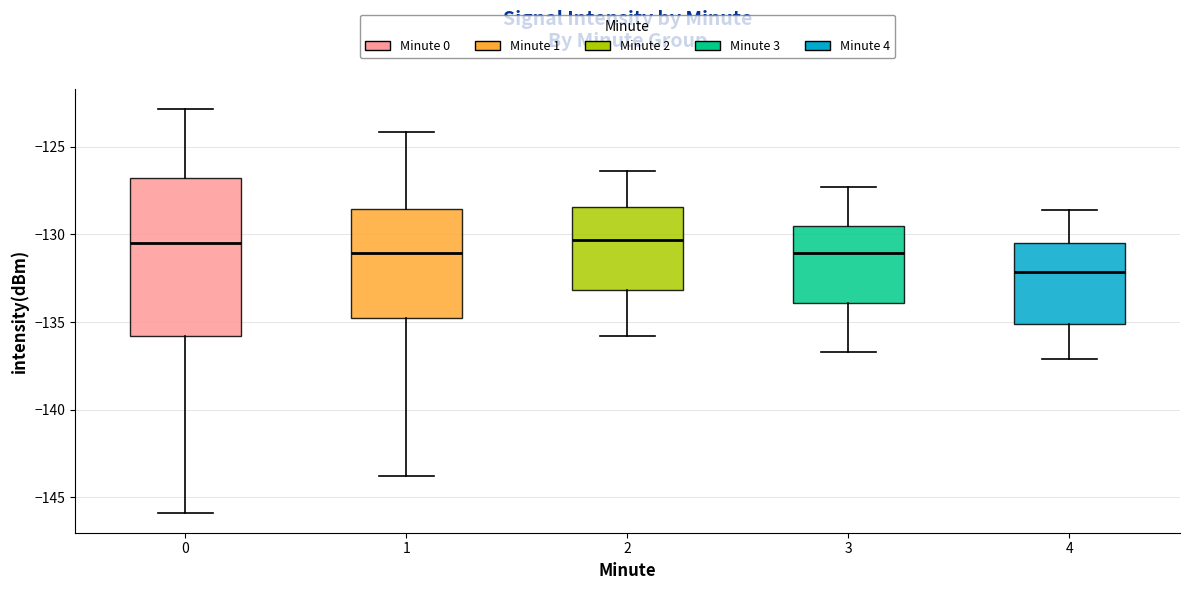

Reading left to right, transcribe this box plot: for each box, give where its median line is, the range the box spans, and where its two whiskers end, as read against the y-axis. The values are not printed on the chart, so give them approximately, as read against the axis.

0: median -130.5, box -136.0 to -127.0, whiskers -146.0 to -123.0
1: median -131.0, box -135.0 to -128.5, whiskers -144.0 to -124.0
2: median -130.5, box -133.0 to -128.5, whiskers -136.0 to -126.5
3: median -131.0, box -134.0 to -129.5, whiskers -136.5 to -127.5
4: median -132.0, box -135.0 to -130.5, whiskers -137.0 to -128.5